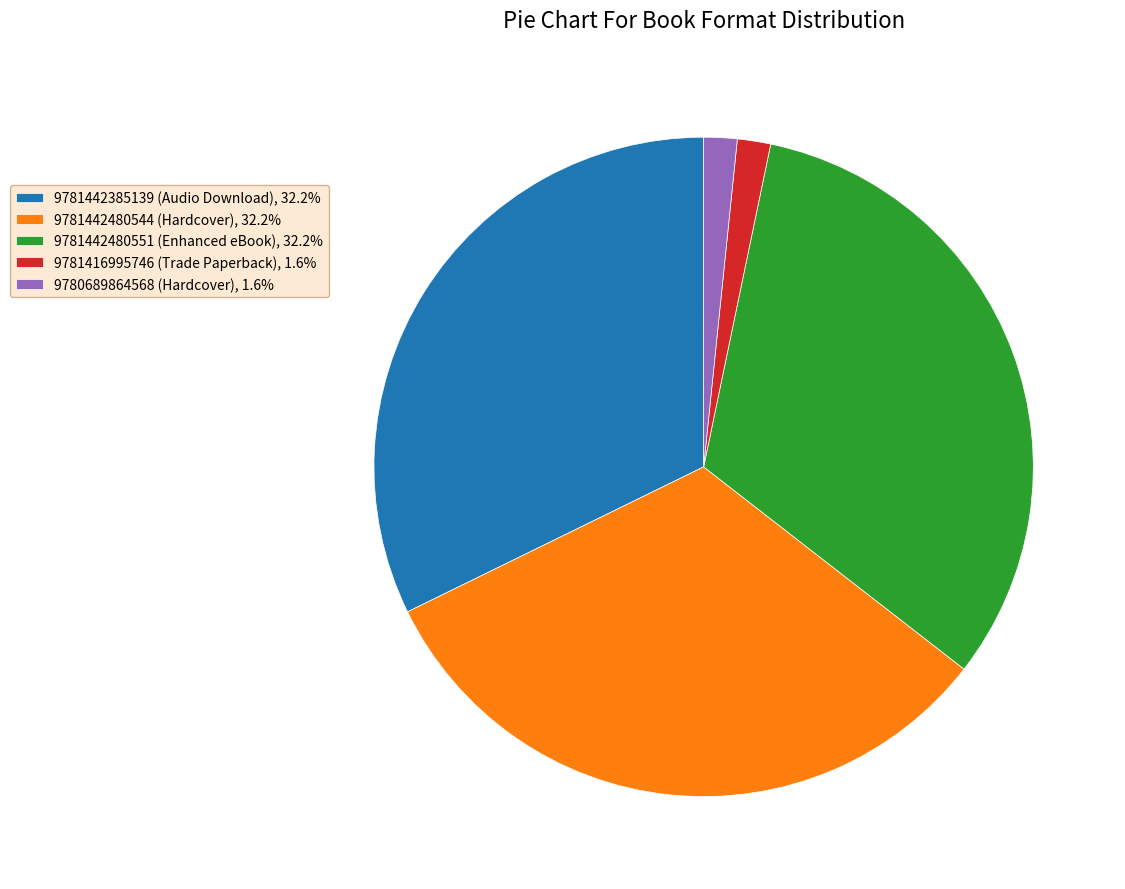

Approximately how many times larger is the value at 9781442385139 (Audio Download), 32.2% compared to 9781442480551 (Enhanced eBook), 32.2%?

1.0